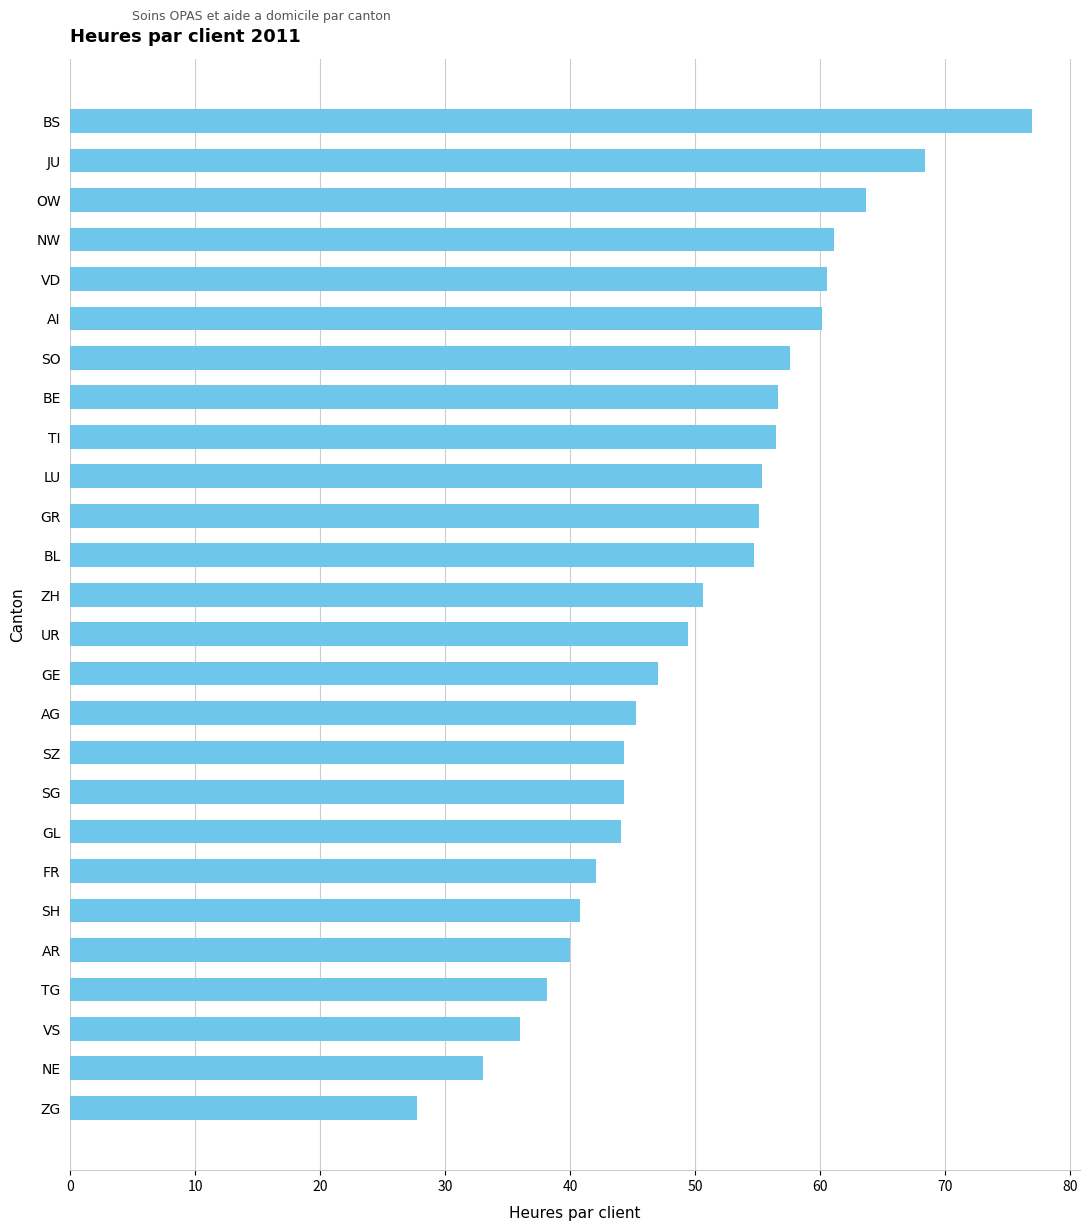

How many bars are there in total?

26